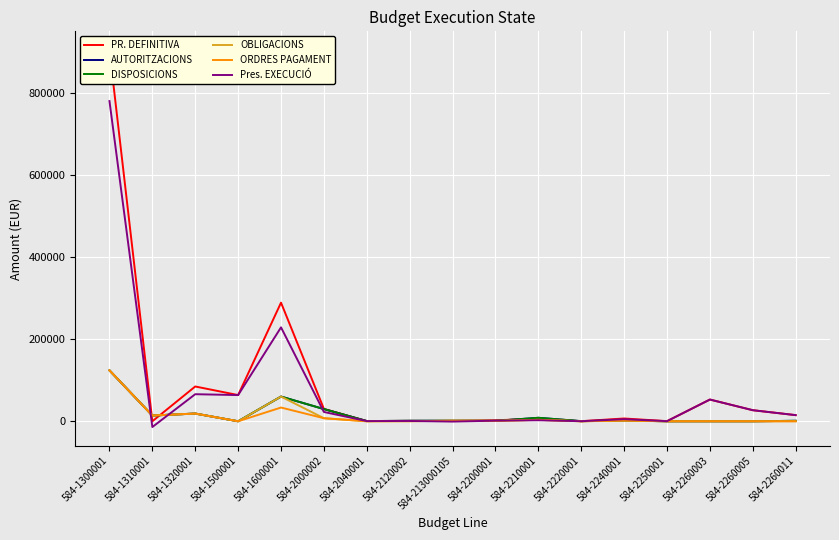

True or false: AUTORITZACIONS and DISPOSICIONS cross at least once.

False